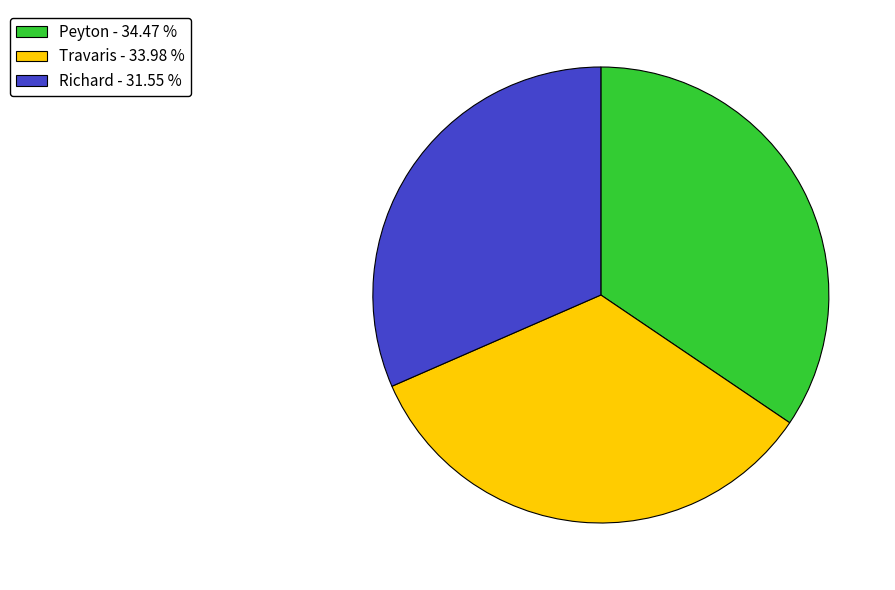

True or false: Richard accounts for 32% of the total.

True